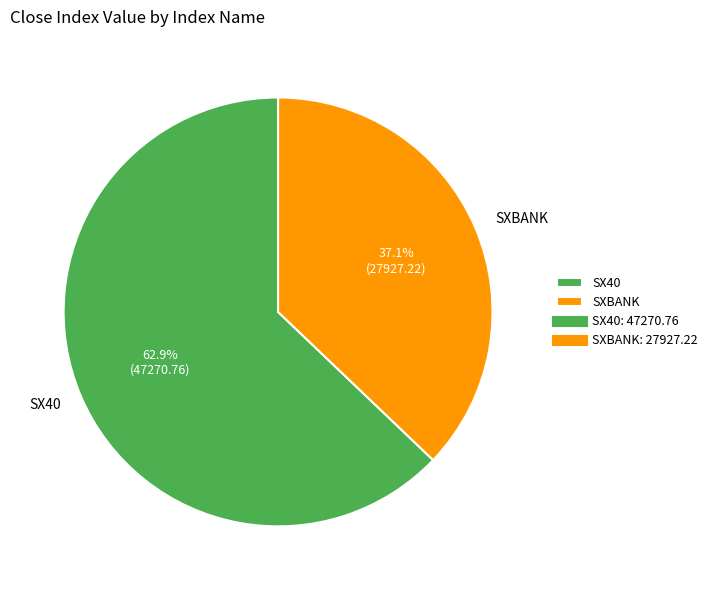

True or false: SXBANK accounts for 50% of the total.

False